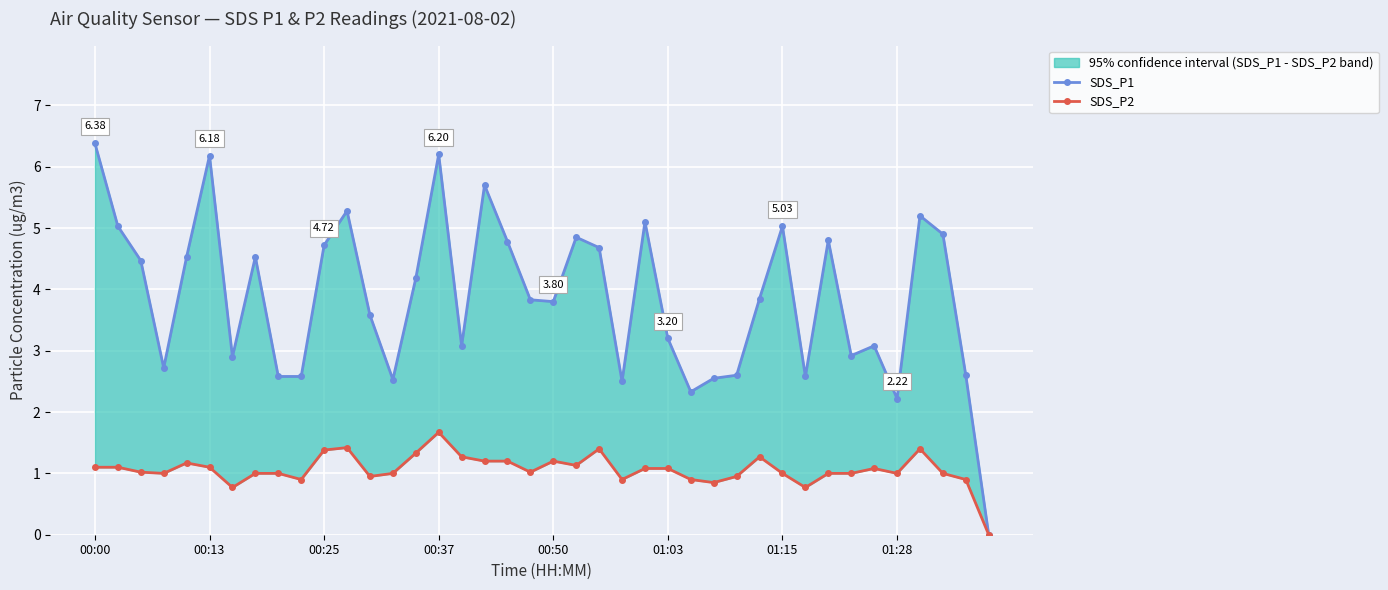

At which label does SDS_P2 first exceed 1?

00:00